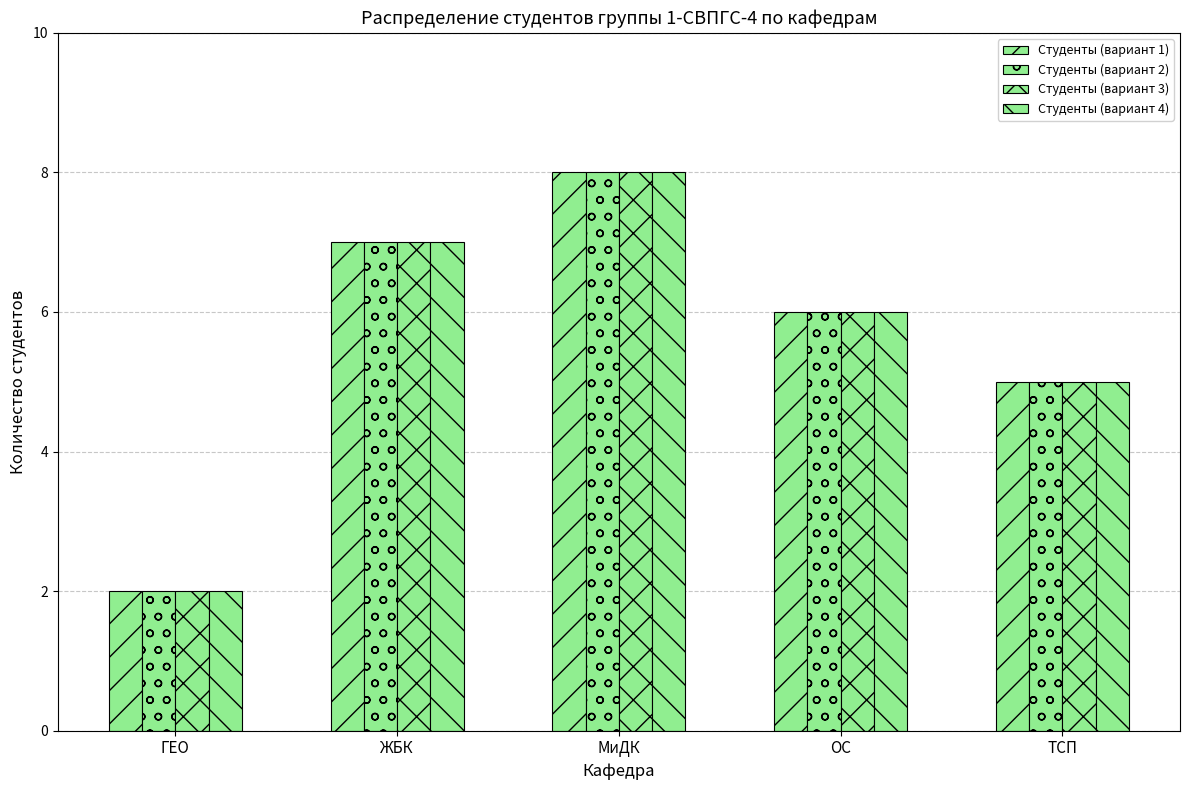

Count the number of data series in this chart.

4